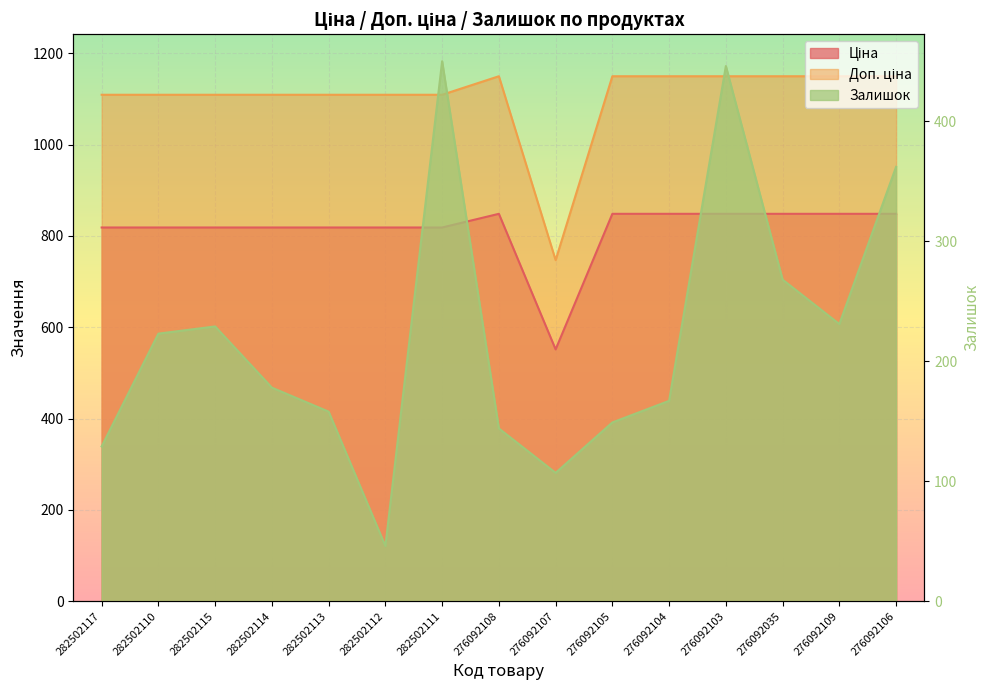

At 282502117, list the series in order from largest to smallest.

Доп. ціна, Ціна, Залишок